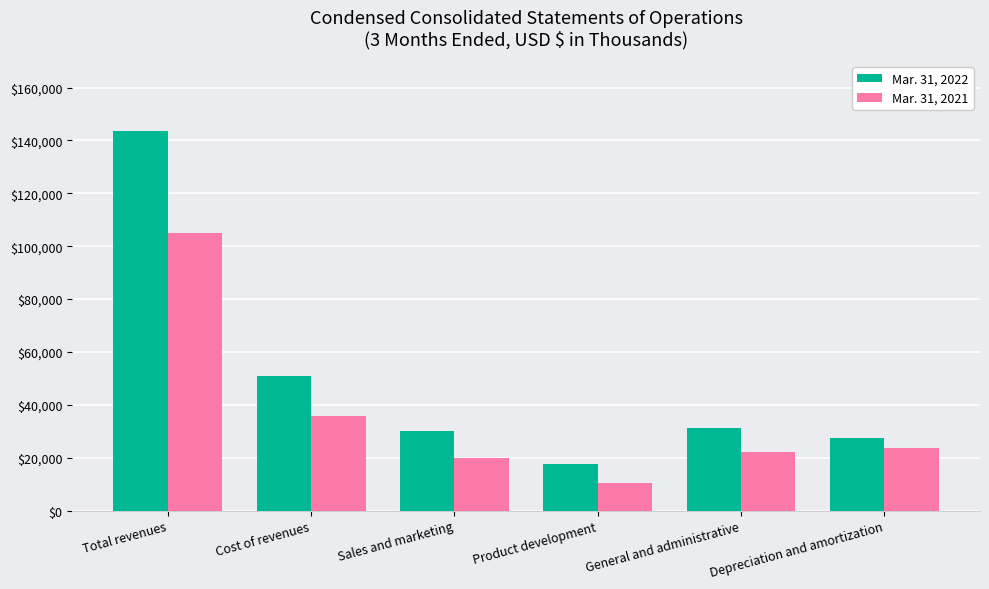

Where is Mar. 31, 2021 nearest to the value 57615?

Cost of revenues